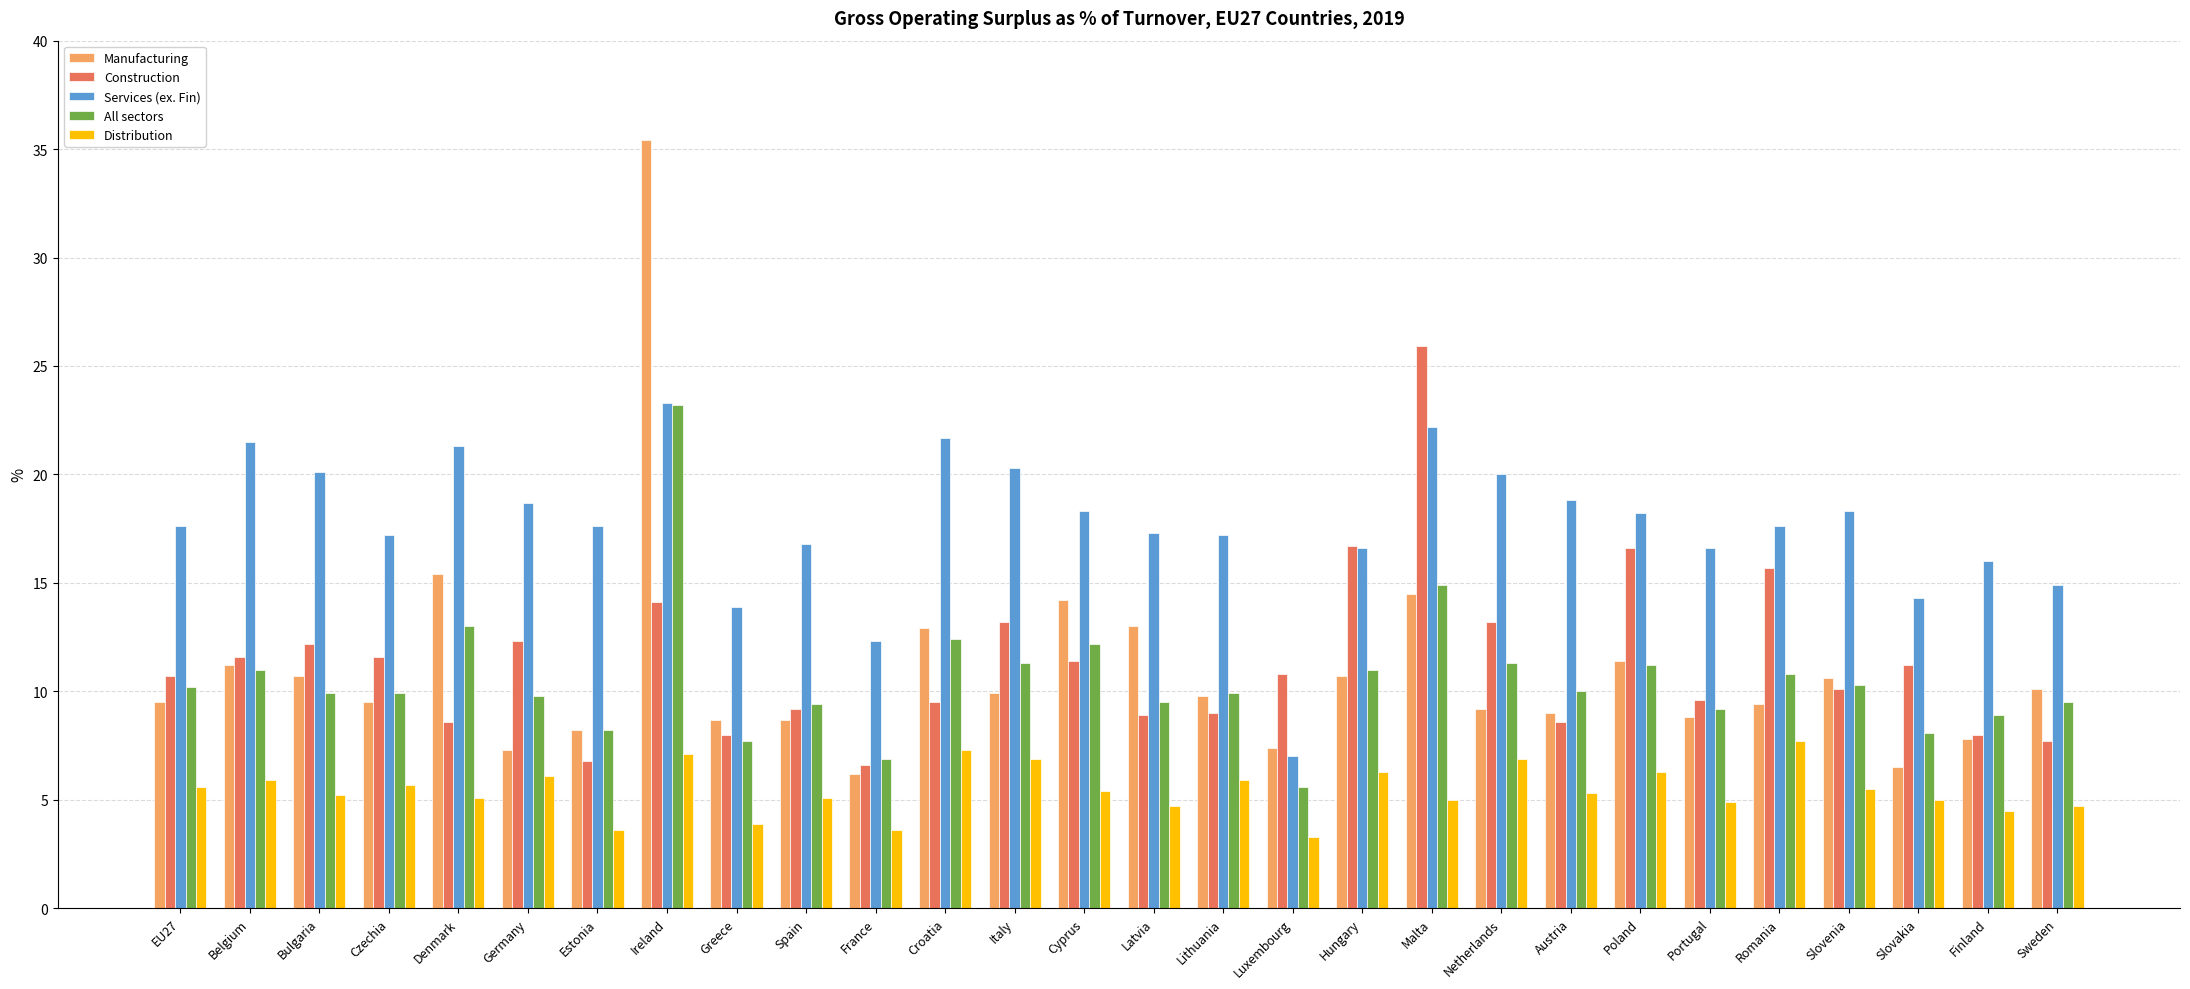

What is the average value of the All sectors series?

10.5